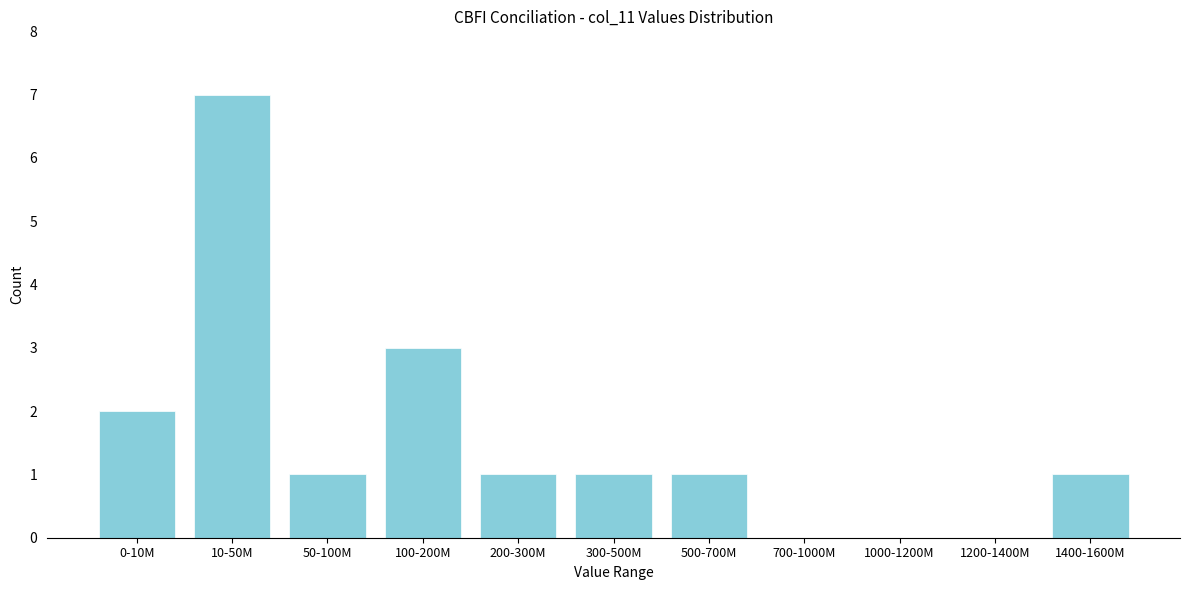

Reading left to right, list all the values displayed in this chart.

0-10M=2	10-50M=7	50-100M=1	100-200M=3	200-300M=1	300-500M=1	500-700M=1	700-1000M=0	1000-1200M=0	1200-1400M=0	1400-1600M=1